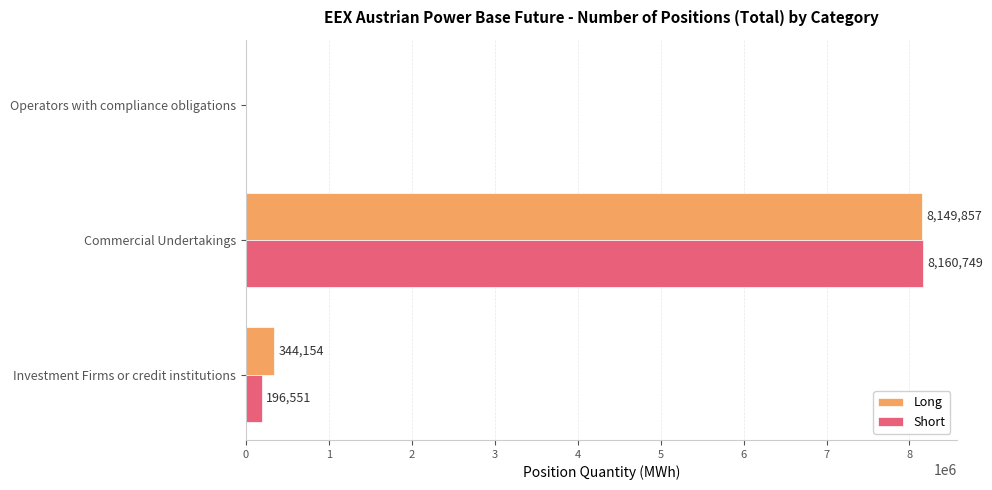

What are all the series names shown in the legend?

Long, Short